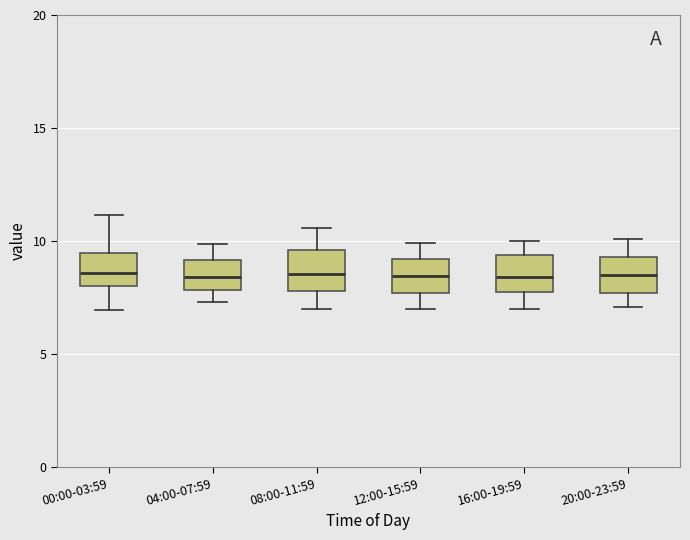

Reading left to right, read every box against the y-axis: the position of its median line, the range the box covers, and the ends of its whiskers. The values are not printed on the chart, so give them approximately, as read against the axis.

00:00-03:59: median 8.5, box 8.0 to 9.5, whiskers 7.0 to 11.0
04:00-07:59: median 8.5, box 8.0 to 9.0, whiskers 7.5 to 10.0
08:00-11:59: median 8.5, box 8.0 to 9.5, whiskers 7.0 to 10.5
12:00-15:59: median 8.5, box 7.5 to 9.0, whiskers 7.0 to 10.0
16:00-19:59: median 8.5, box 8.0 to 9.5, whiskers 7.0 to 10.0
20:00-23:59: median 8.5, box 7.5 to 9.5, whiskers 7.0 to 10.0